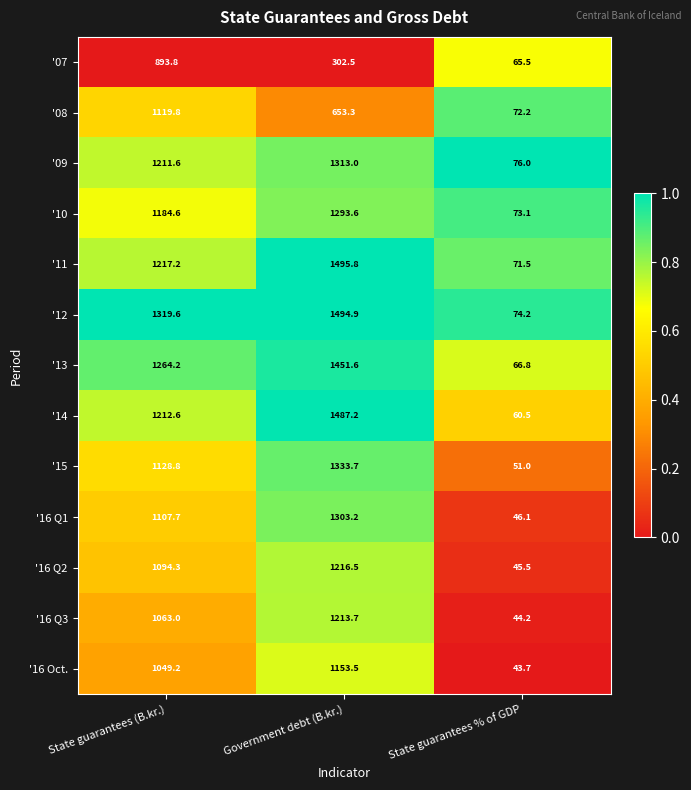

True or false: '12 has a value of 74.2 at State guarantees % of GDP.

True